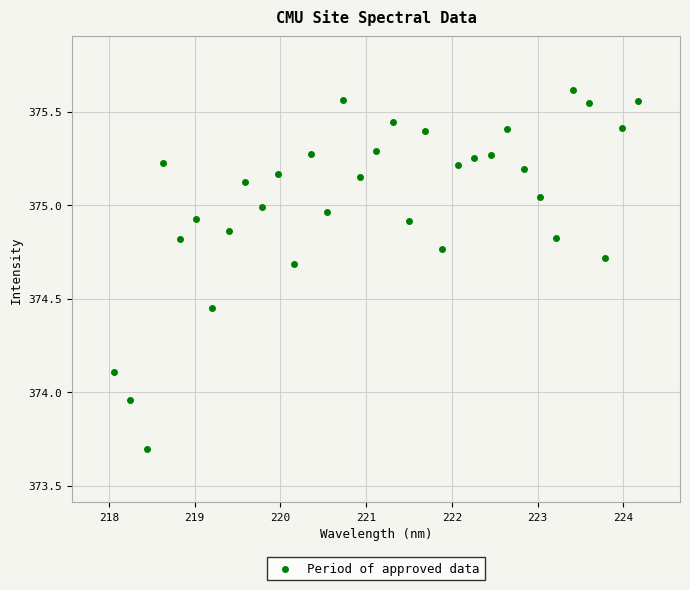

What is the range of Y values (max minus min)?

1.9